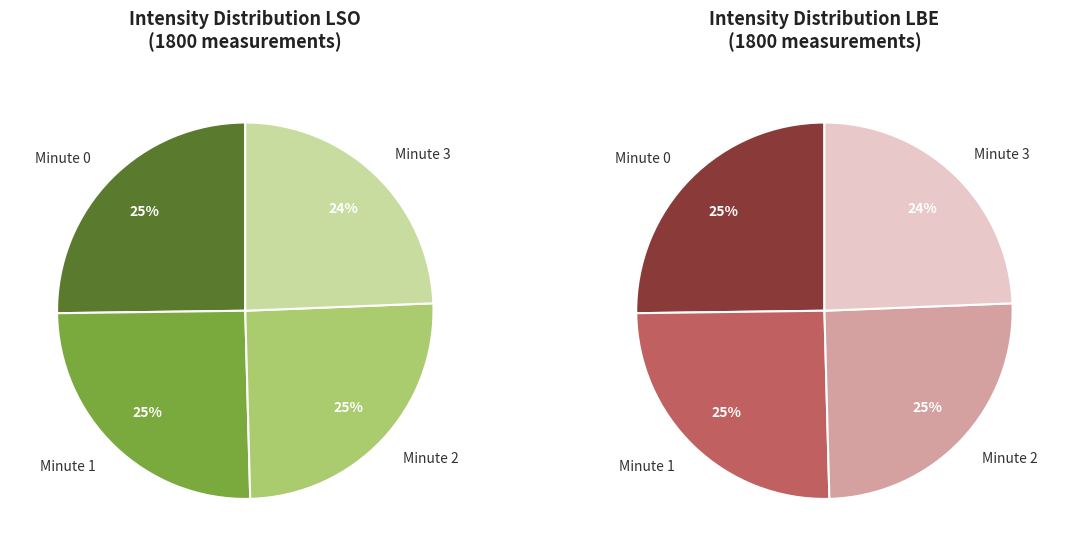

How many segments does this pie chart have?

4